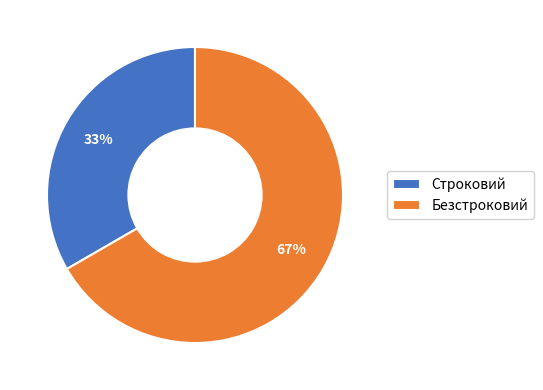

The Безстроковий slice represents 56% of the pie. True or false?

False